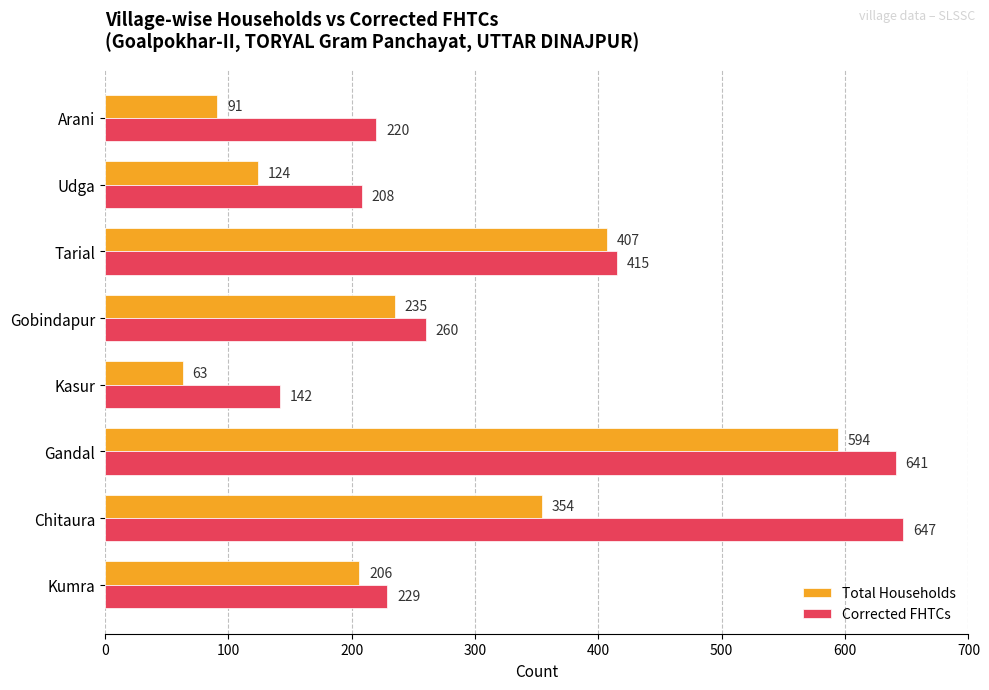

Which category has the lowest value across all series?

Kasur